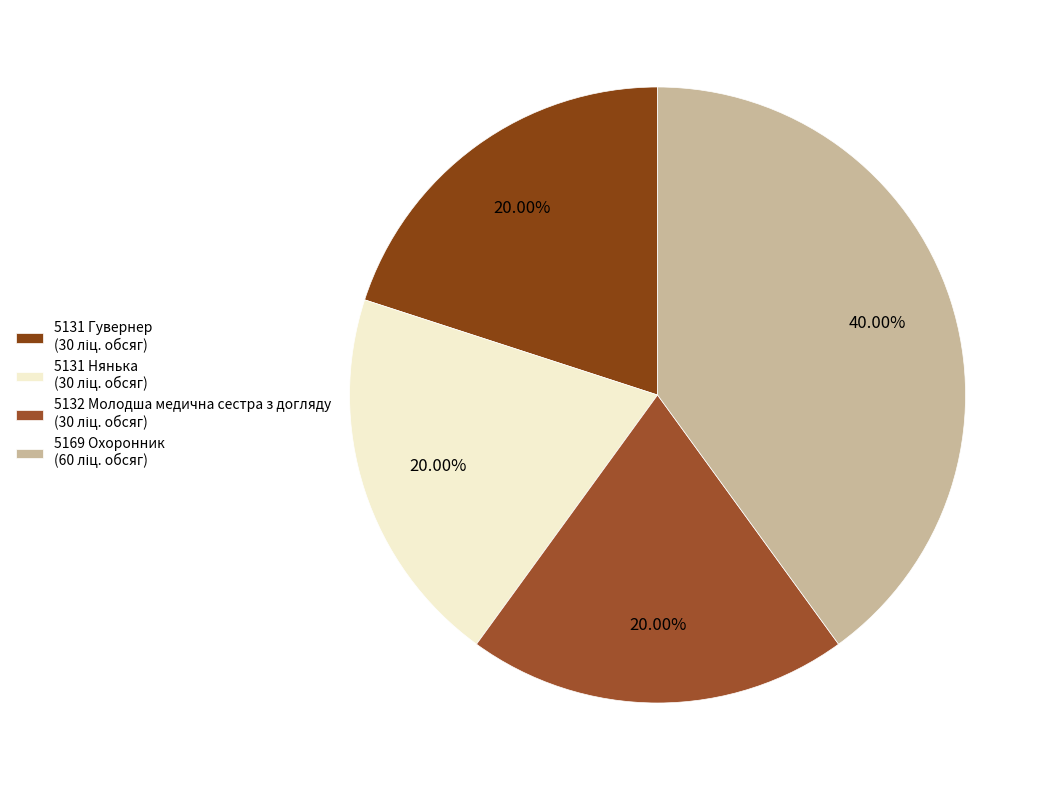

True or false: 5131 Нянька accounts for 20% of the total.

True